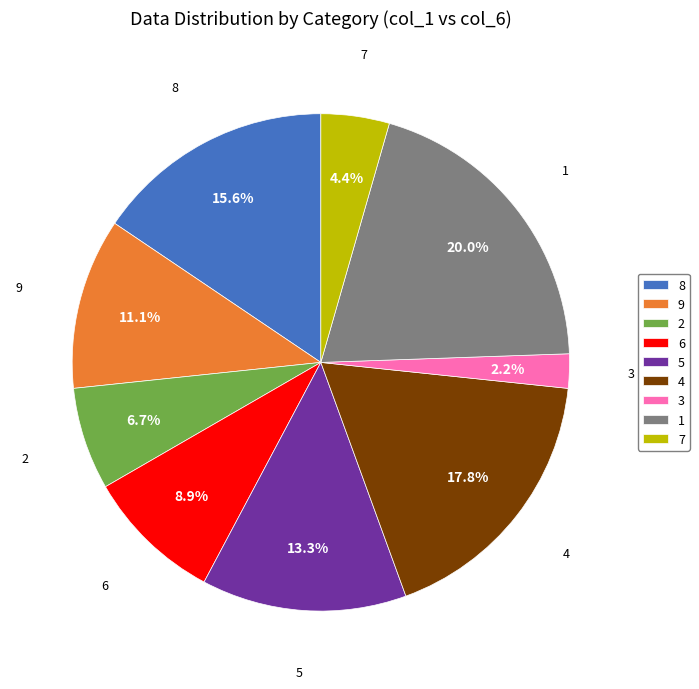

Count the number of slices in the pie.

9